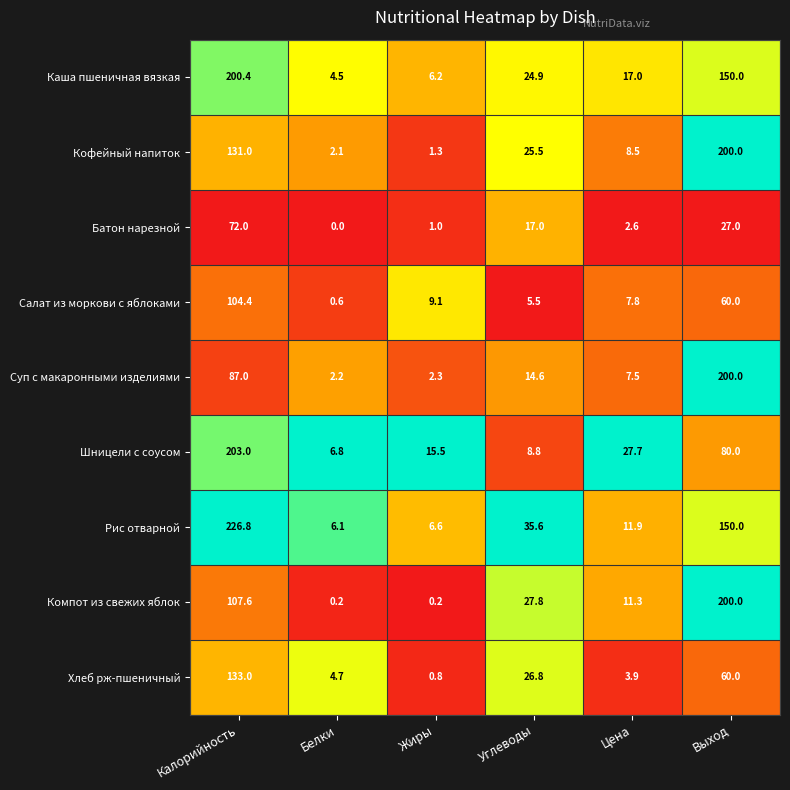

Is it true that Кофейный напиток equals 82.7 at Выход?

False